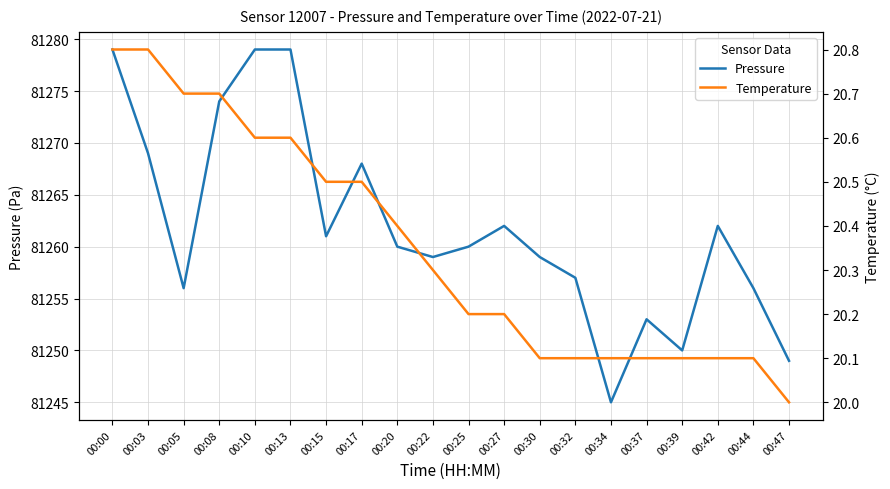

Reading left to right, extract all data points from this chart.

Pressure: 00:00=81279.0	00:03=81269.0	00:05=81256.0	00:08=81274.0	00:10=81279.0	00:13=81279.0	00:15=81261.0	00:17=81268.0	00:20=81260.0	00:22=81259.0	00:25=81260.0	00:27=81262.0	00:30=81259.0	00:32=81257.0	00:34=81245.0	00:37=81253.0	00:39=81250.0	00:42=81262.0	00:44=81256.0	00:47=81249.0
Temperature: 00:00=20.8	00:03=20.8	00:05=20.7	00:08=20.7	00:10=20.6	00:13=20.6	00:15=20.5	00:17=20.5	00:20=20.4	00:22=20.3	00:25=20.2	00:27=20.2	00:30=20.1	00:32=20.1	00:34=20.1	00:37=20.1	00:39=20.1	00:42=20.1	00:44=20.1	00:47=20.0